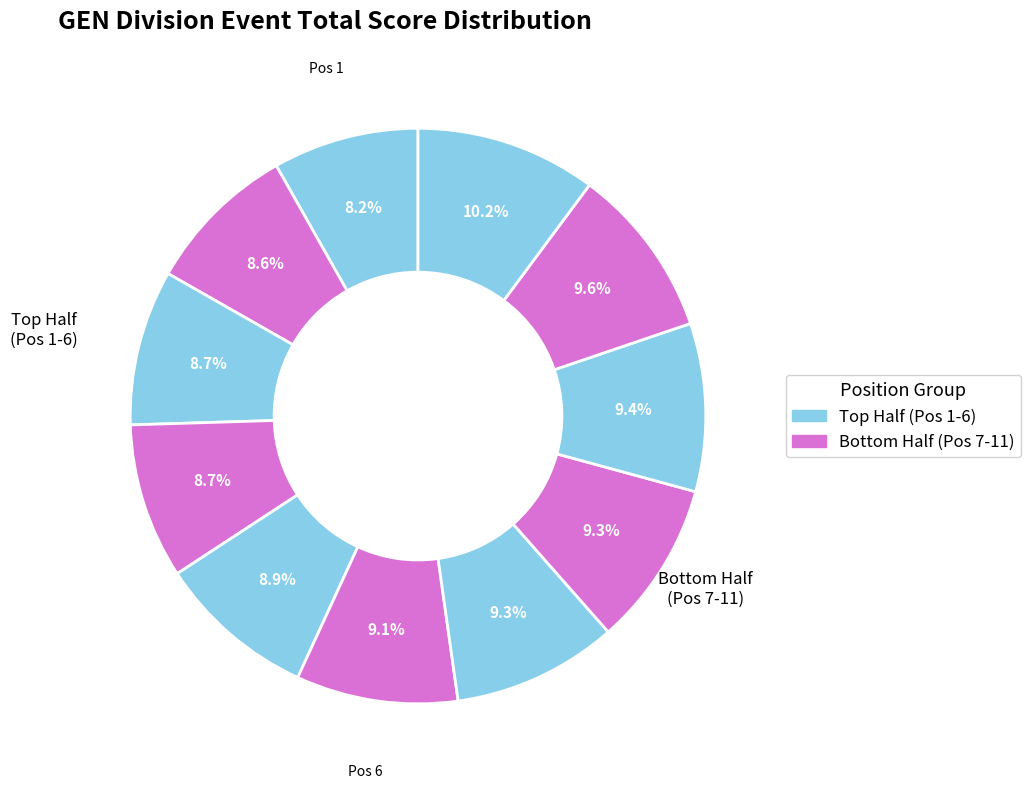

How many slices are in this pie chart?

11